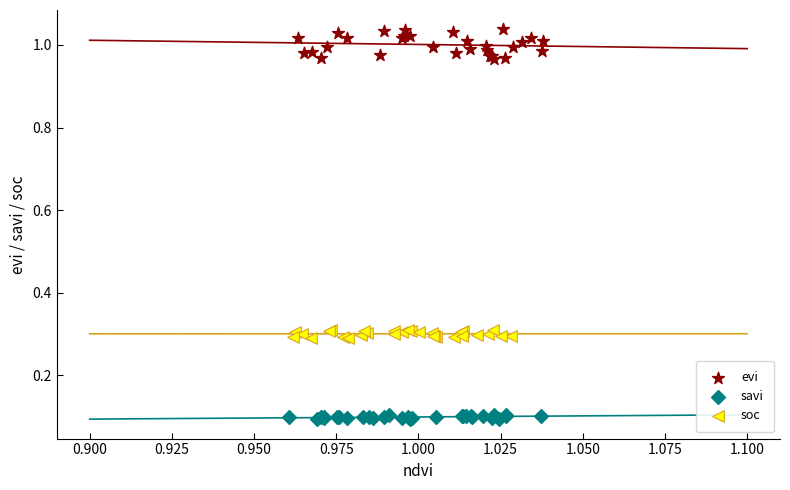

Which series contains the highest Y value?

evi